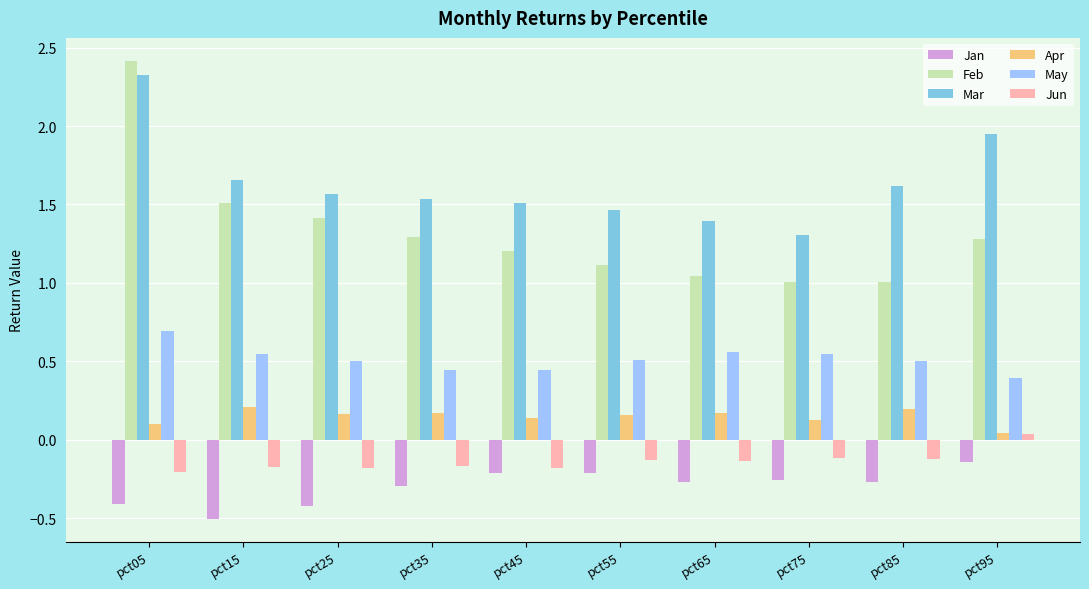

Does the chart contain any negative values?

Yes